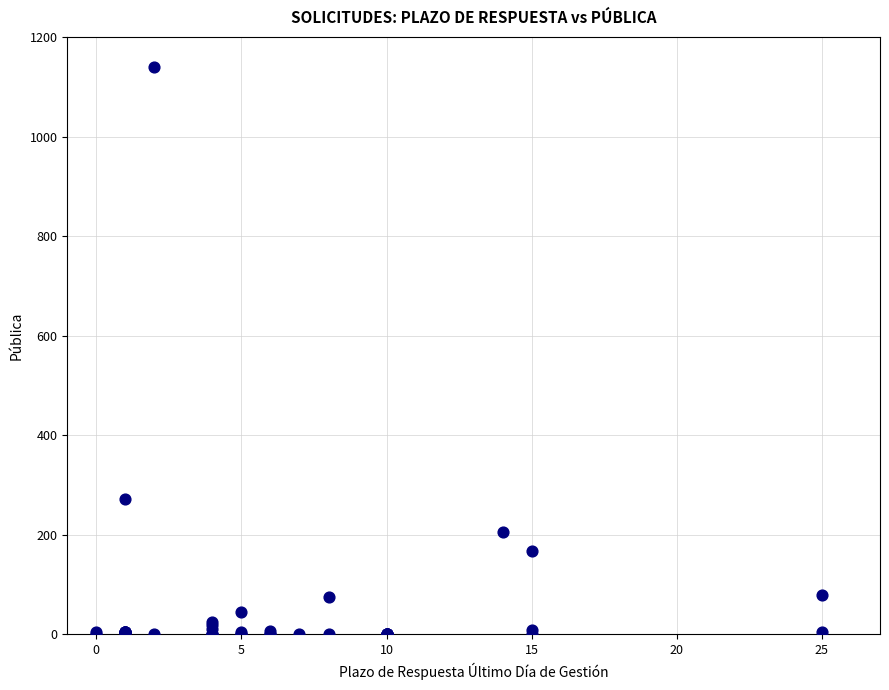

What Y value in the scatter plot is closest to 570?

271